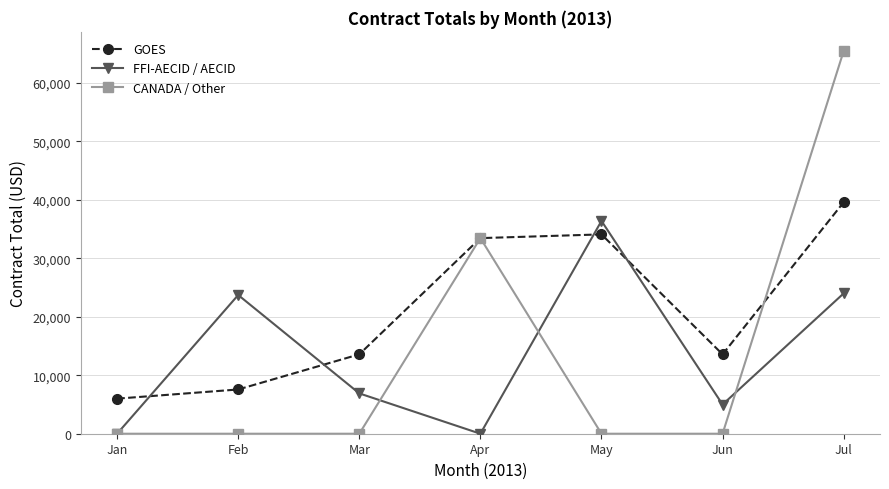

The value of FFI-AECID / AECID at May is 36401.5. True or false?

True